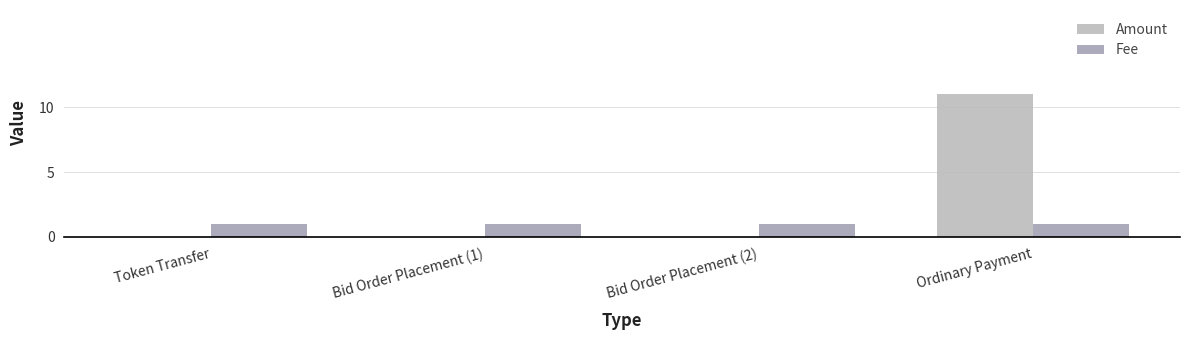

Count the number of data series in this chart.

2